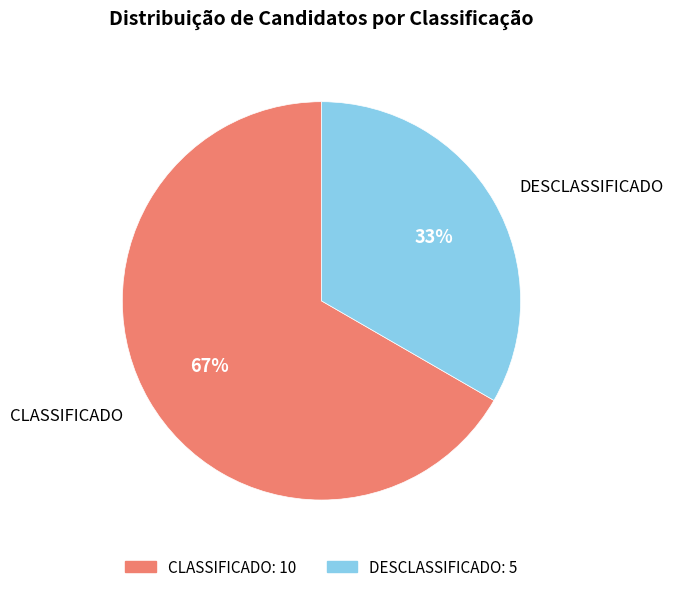

Which category has the smallest portion of the pie?

DESCLASSIFICADO